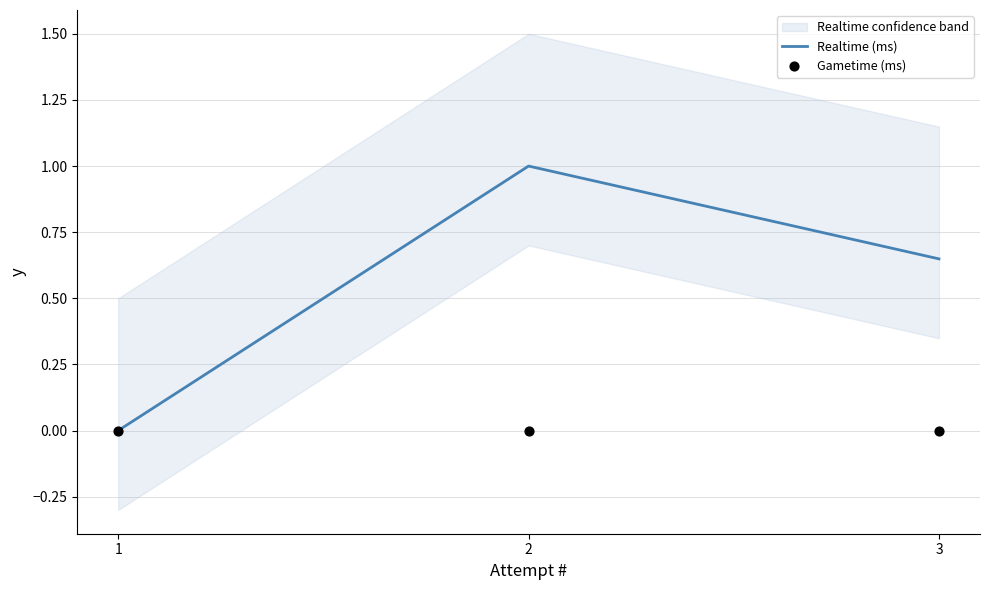

At which category is the sum across all series the highest?

2